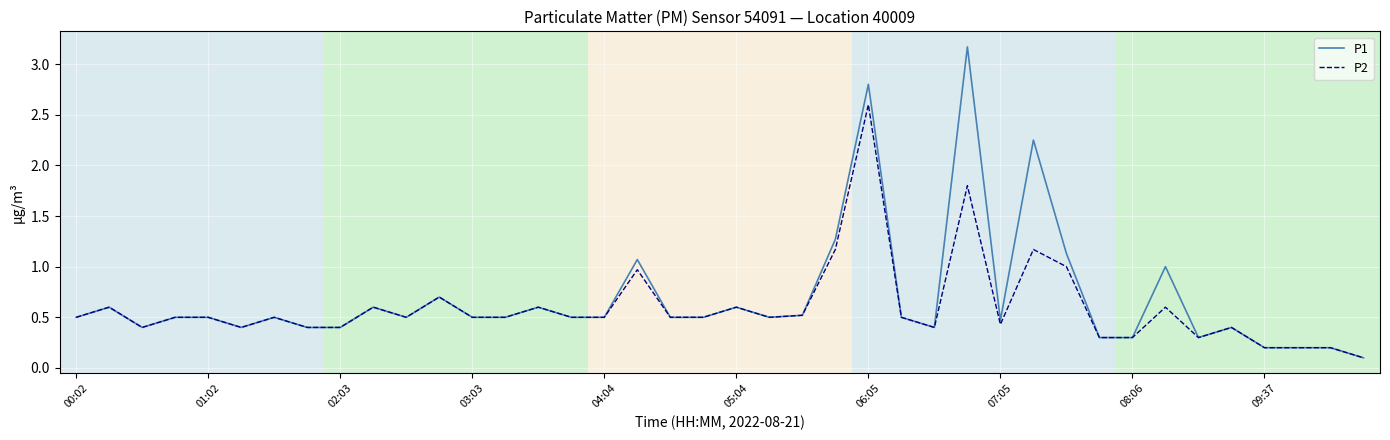

What is the greatest value displayed?

3.2